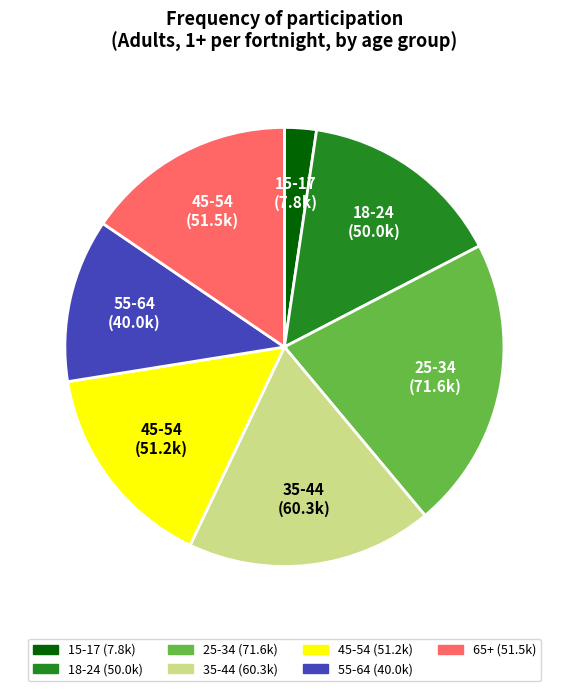

Is there a majority slice in this chart?

No